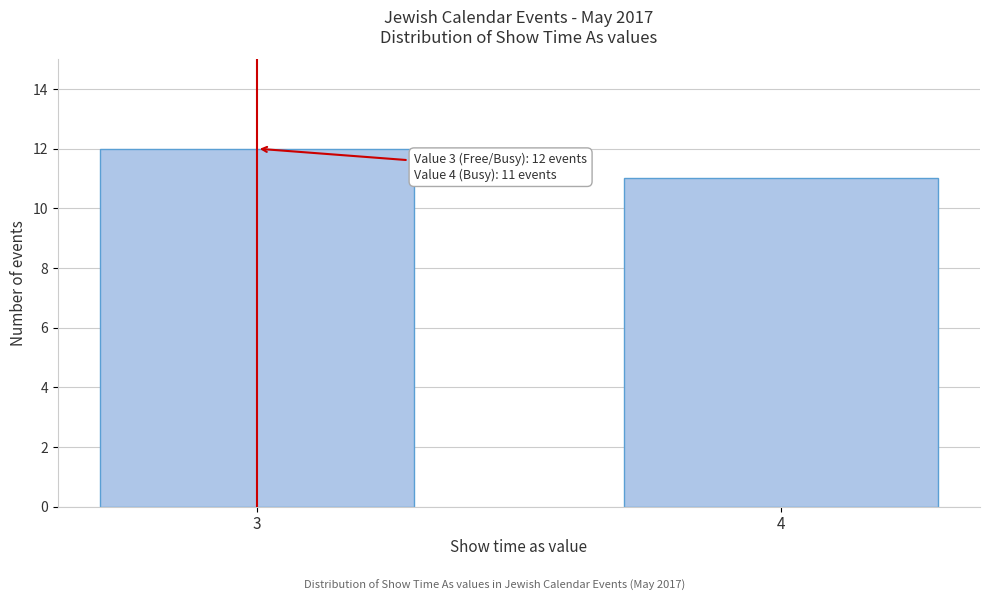

Reading right to left, transcribe all the data shown in this chart.

11	12